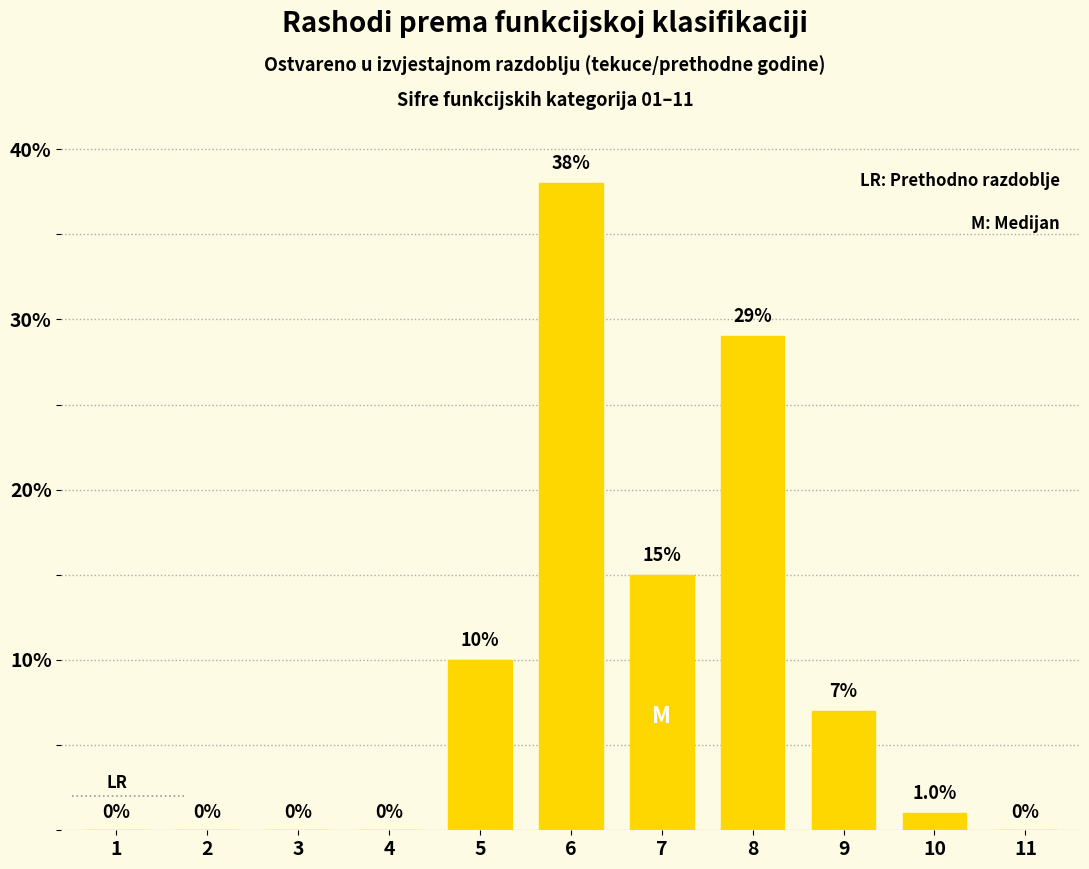

Reading right to left, transcribe all the data shown in this chart.

11=0	10=1	9=7	8=29	7=15	6=38	5=10	4=0	3=0	2=0	1=0